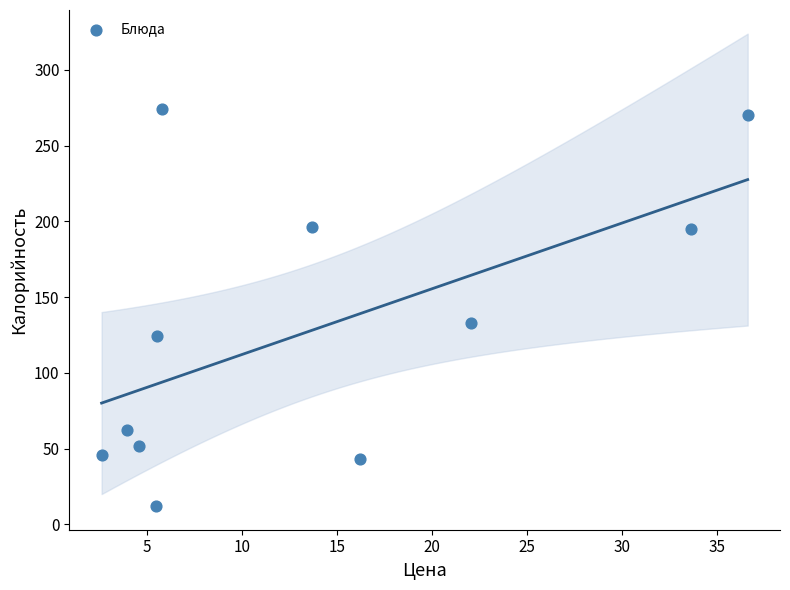

What Y value in the scatter plot is closest to 143?

133